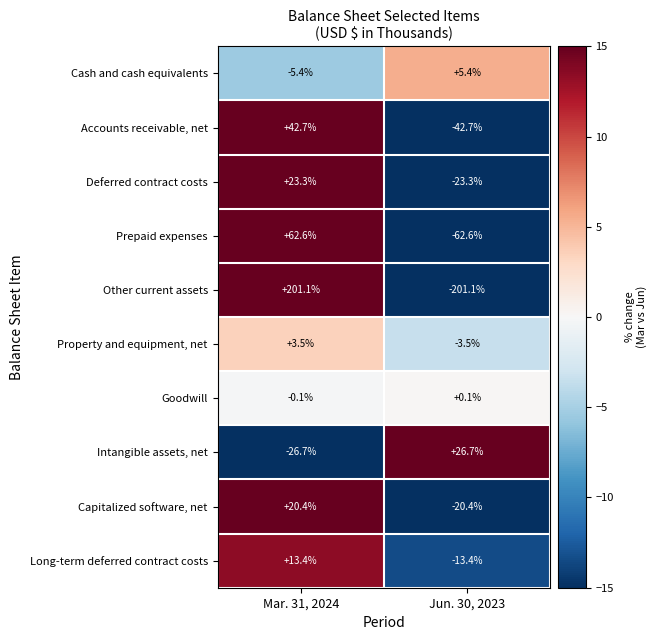

Rank the series by their maximum value, from lowest to highest.

Goodwill, Property and equipment, net, Cash and cash equivalents, Long-term deferred contract costs, Capitalized software, net, Deferred contract costs, Intangible assets, net, Accounts receivable, net, Prepaid expenses, Other current assets